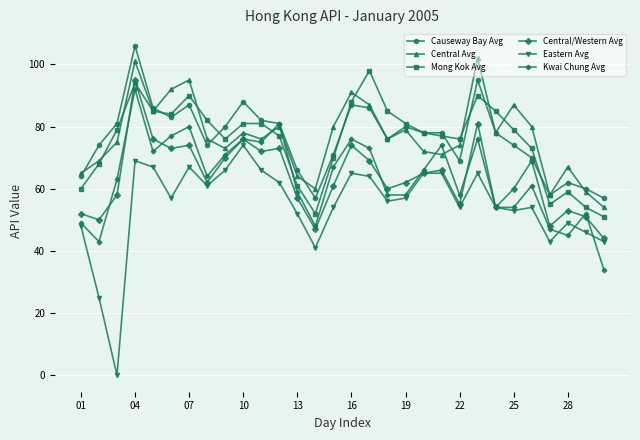

Which series has the widest spread of values?

Eastern Avg